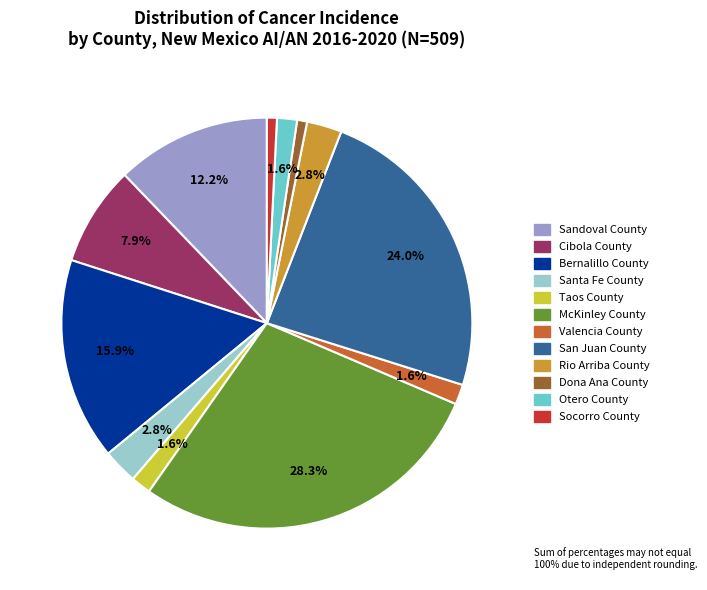

What is the ratio of the value at Bernalillo County to the value at Socorro County?

20.2